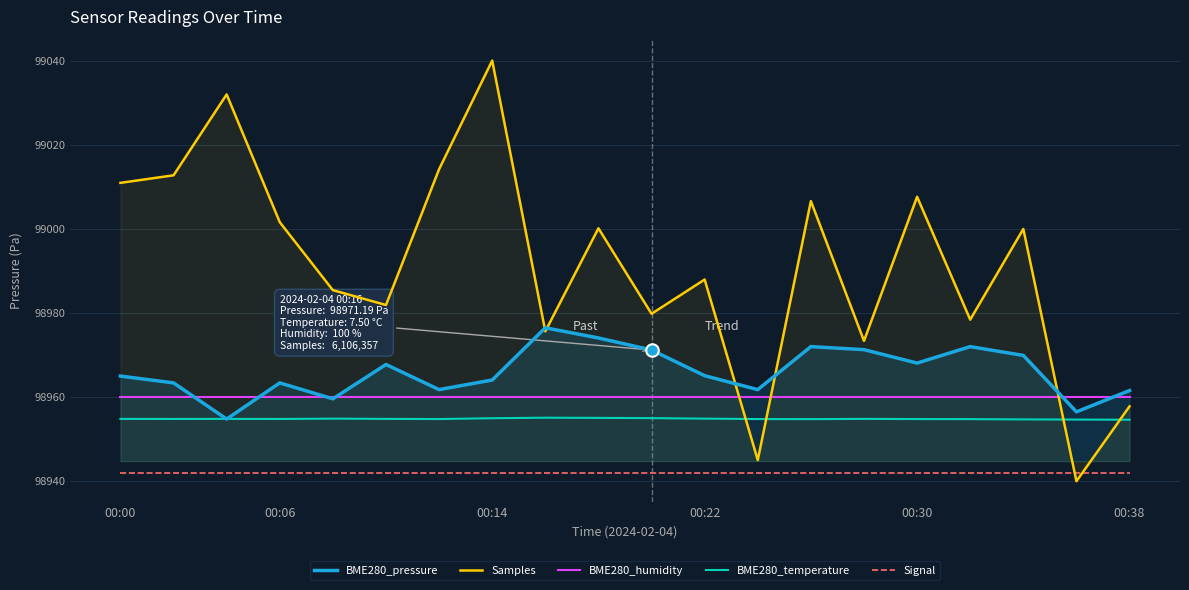

Which series has the largest total across all categories?

Samples